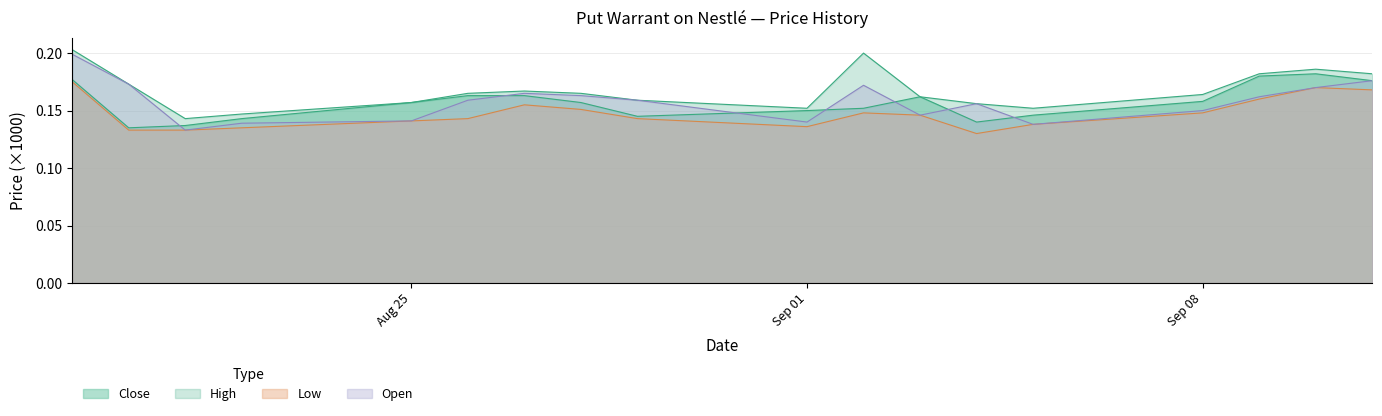

Does the chart display data point markers on the line(s)?

No